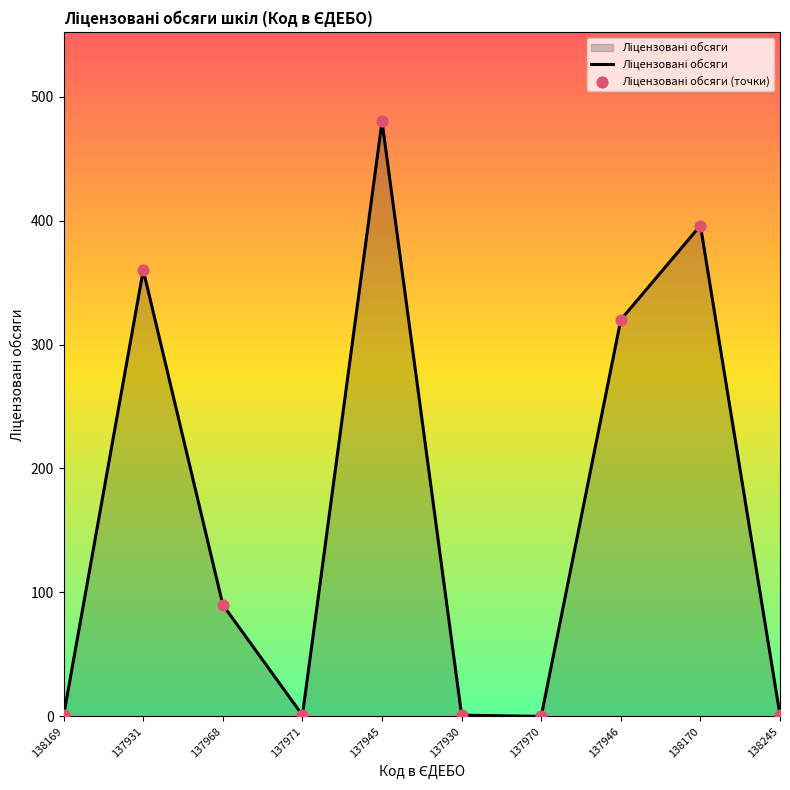

What is the ratio of the value at 137931 to the value at 137930?

360.0